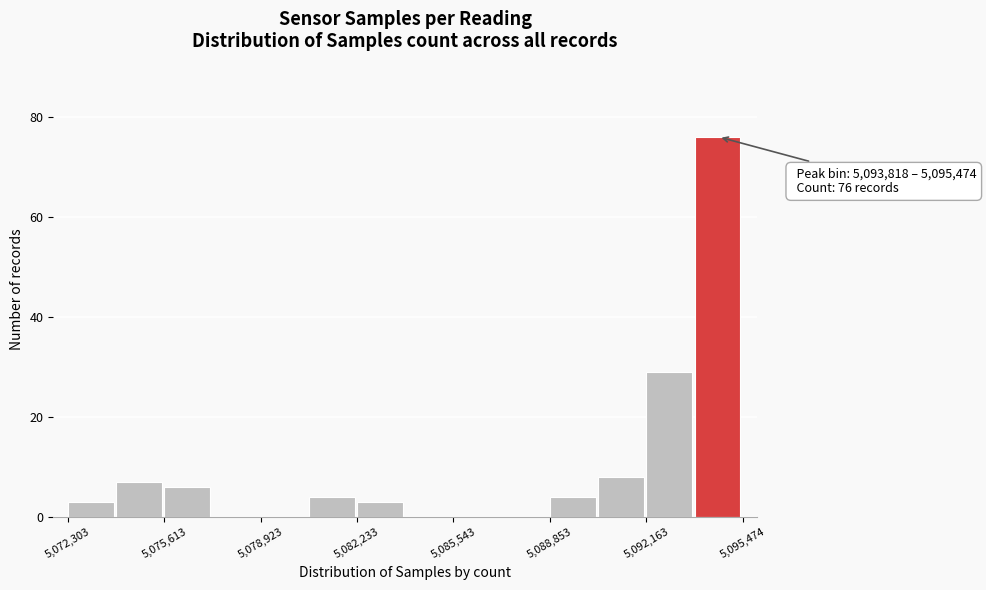

Around what value on the x-axis is the tallest bar? Give the approximate position of its centre, as read against the axis.

5094500